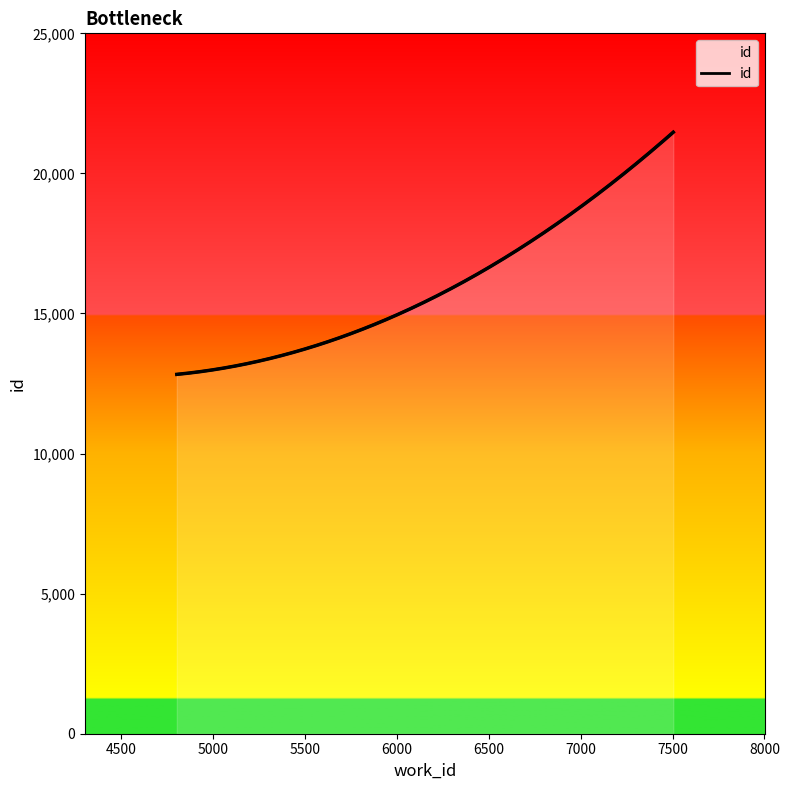

List the labels in order of value, largest first.

7504, 7053, 4803